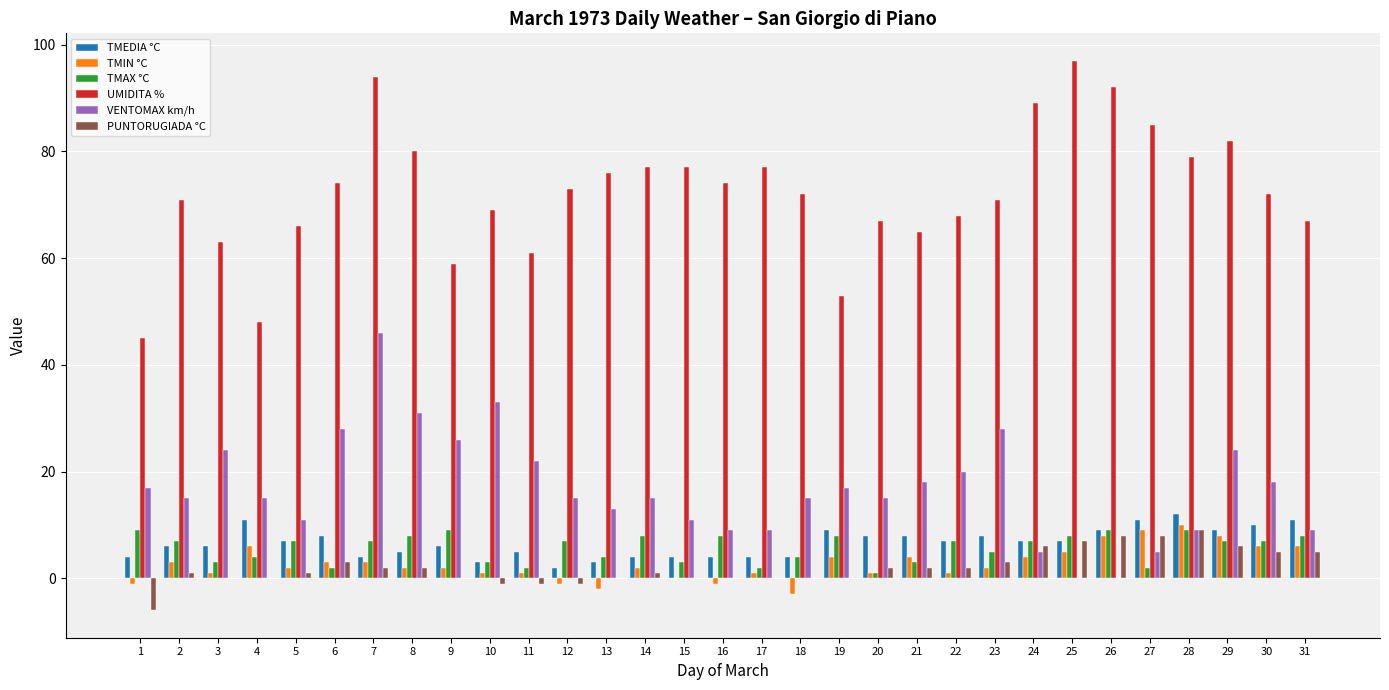

What is the sum of all UMIDITA % values?

2243